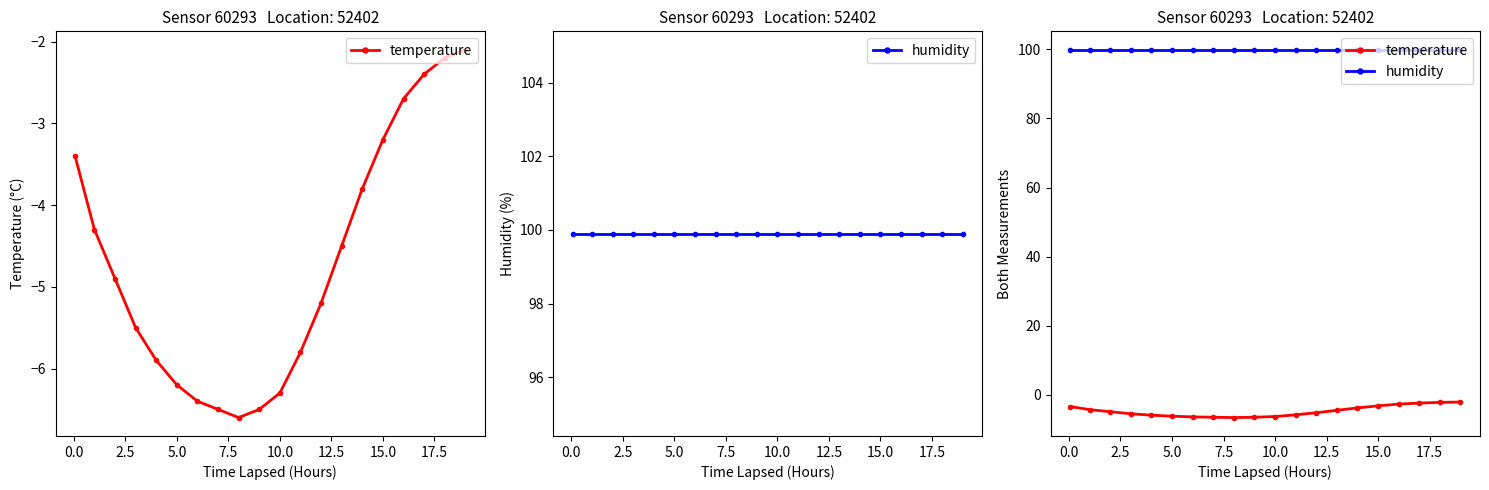

How many values in the temperature series are below -4?

13